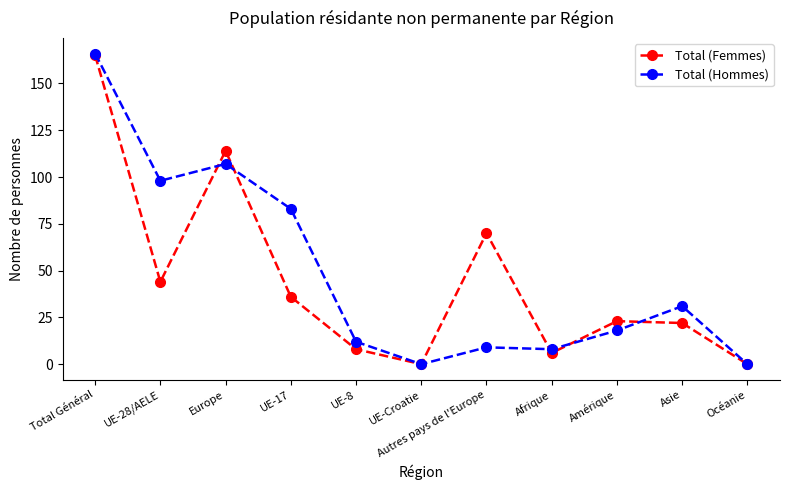

True or false: Total (Femmes) has a value of 14 at UE-8.

False